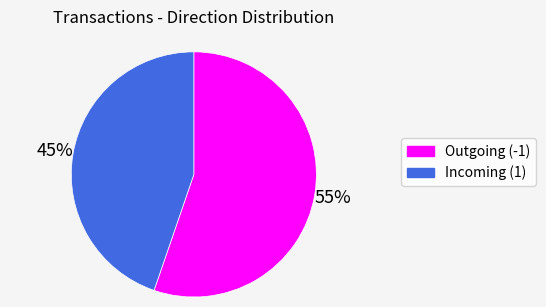

Is there any slice that represents more than half of the pie?

Yes